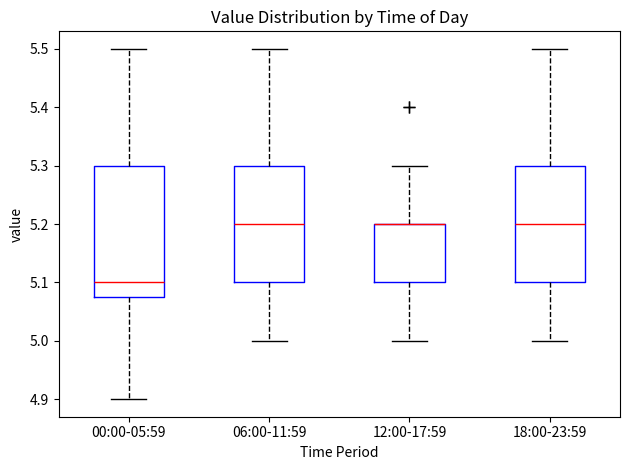

Reading left to right, read every box against the y-axis: the position of its median line, the range the box covers, and the ends of its whiskers. The values are not printed on the chart, so give them approximately, as read against the axis.

00:00-05:59: median 5.10, box 5.08 to 5.30, whiskers 4.90 to 5.50
06:00-11:59: median 5.20, box 5.10 to 5.30, whiskers 5.00 to 5.50
12:00-17:59: median 5.20 (drawn on the box's upper edge), box 5.10 to 5.20, whiskers 5.00 to 5.30
18:00-23:59: median 5.20, box 5.10 to 5.30, whiskers 5.00 to 5.50